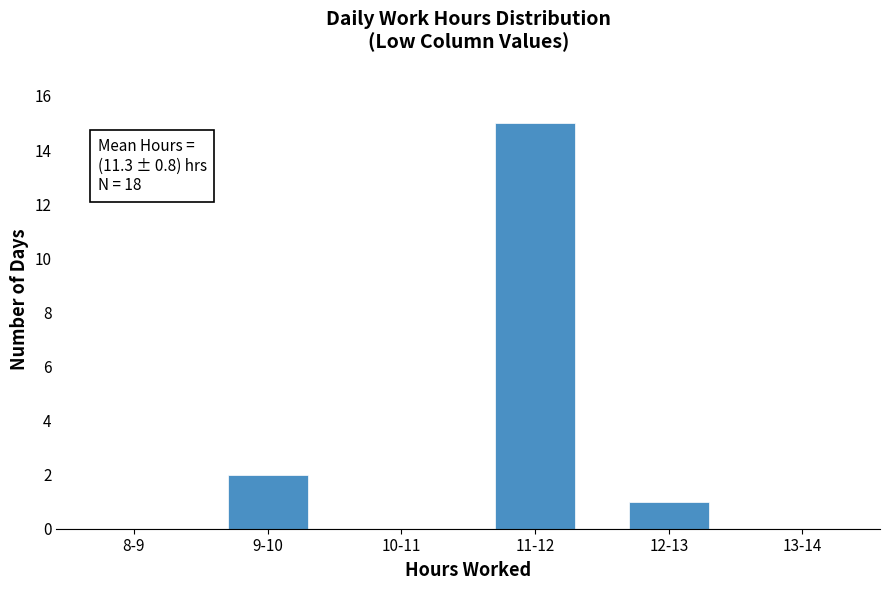

Reading left to right, transcribe all the data shown in this chart.

8-9=0	9-10=2	10-11=0	11-12=15	12-13=1	13-14=0